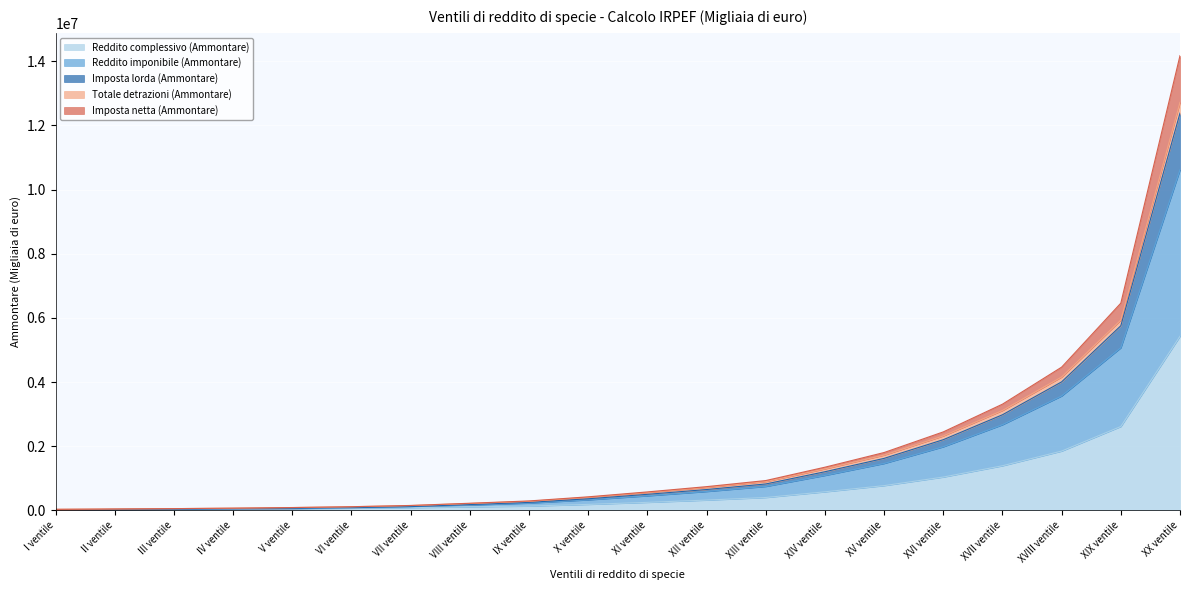

At which category is the sum across all series the highest?

XX ventile